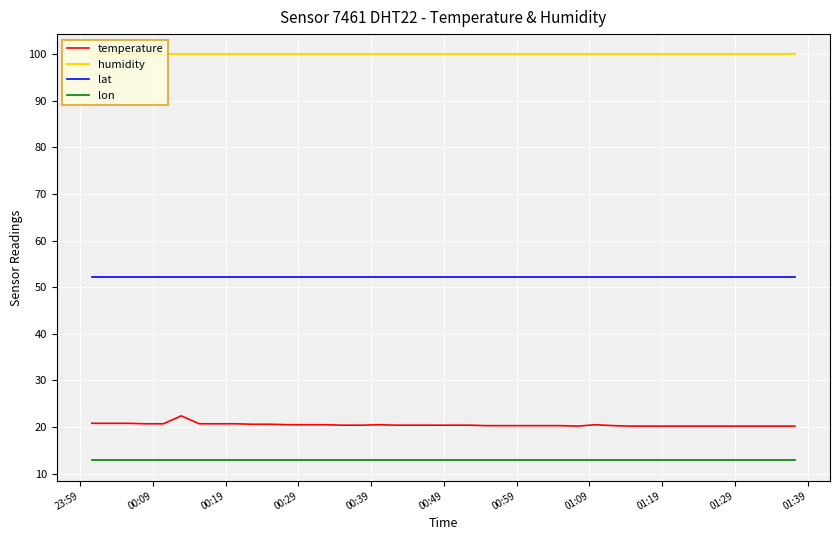

True or false: lat and humidity intersect in this chart.

False